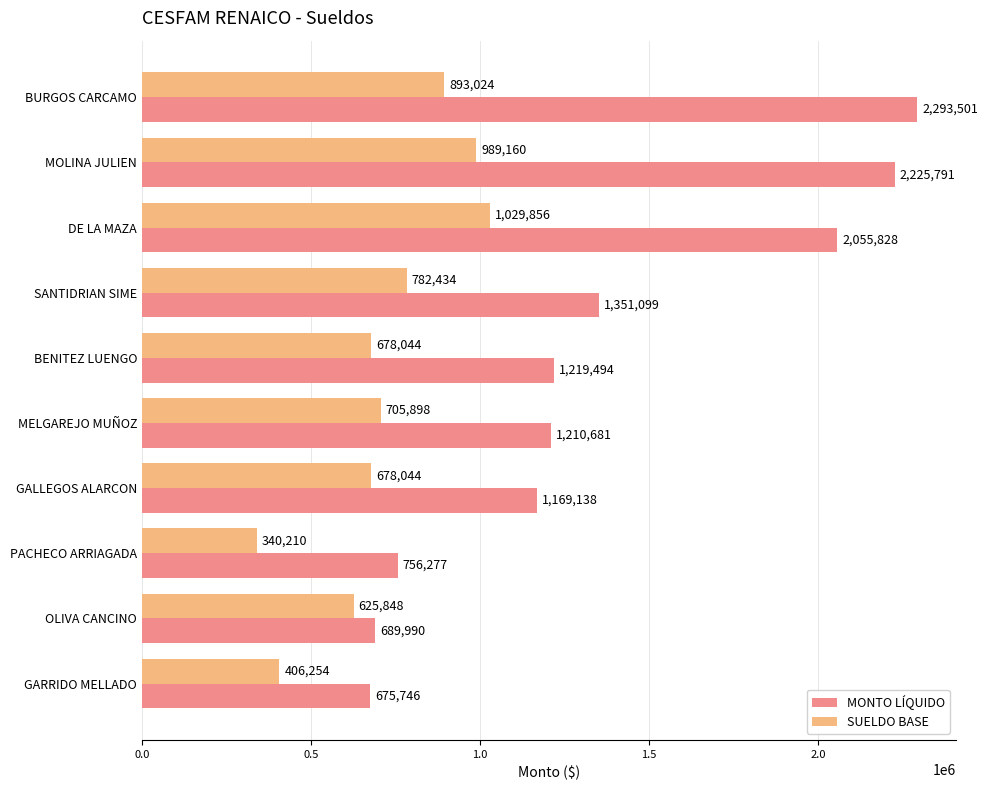

List the series in order of their peak value, highest first.

MONTO LÍQUIDO, SUELDO BASE